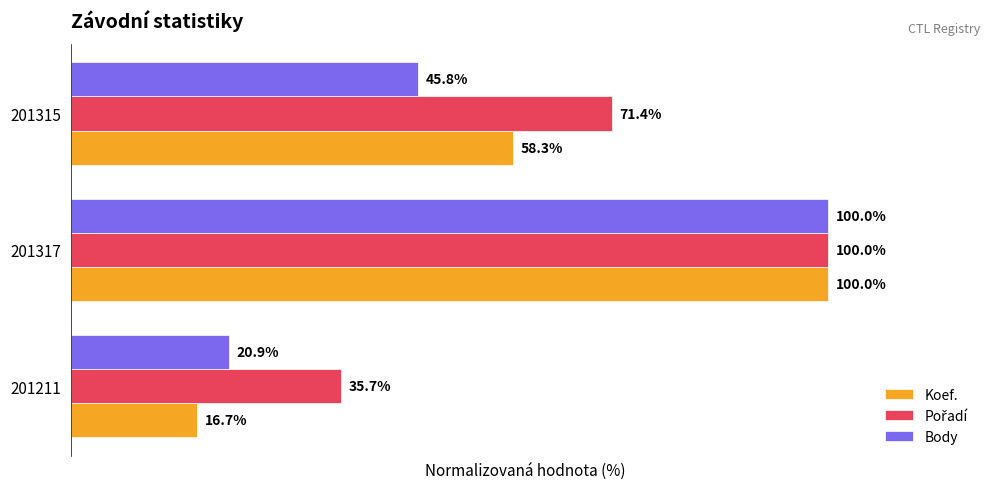

List the labels in order of Koef. value, largest first.

201317, 201315, 201211